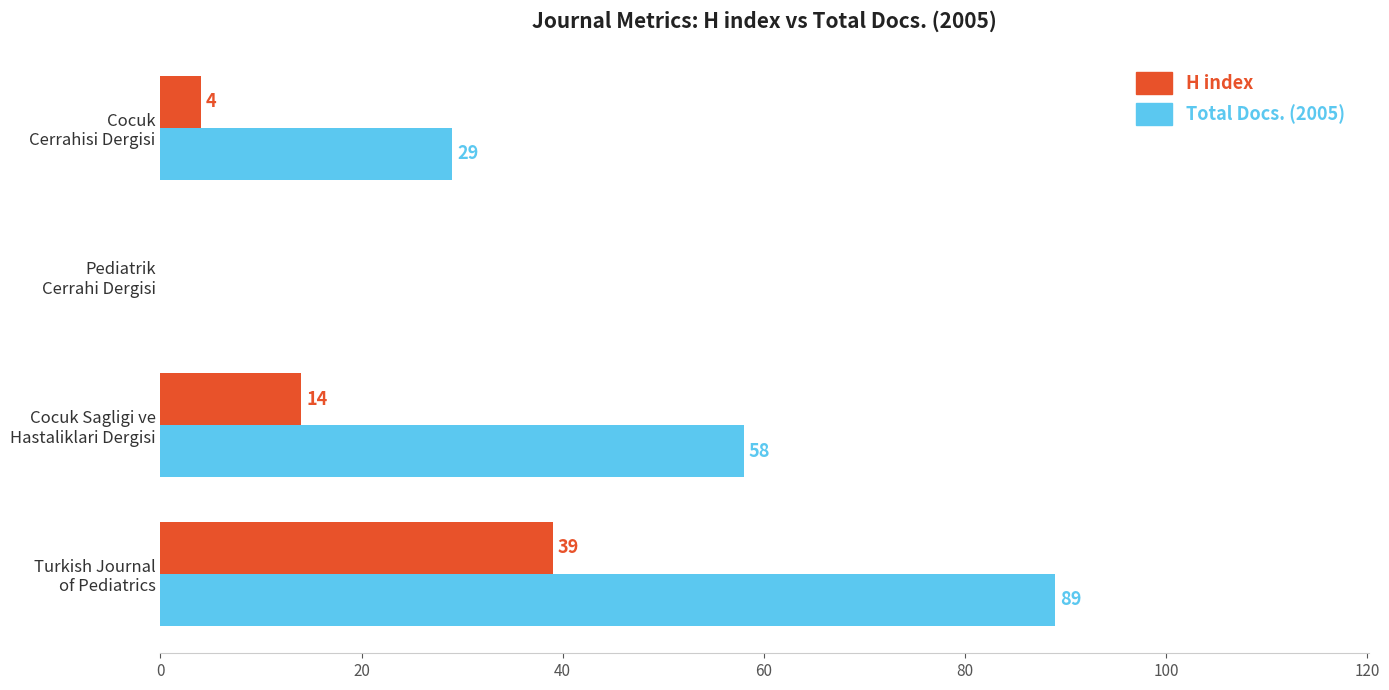

Which series has the largest total across all categories?

Total Docs. (2005)